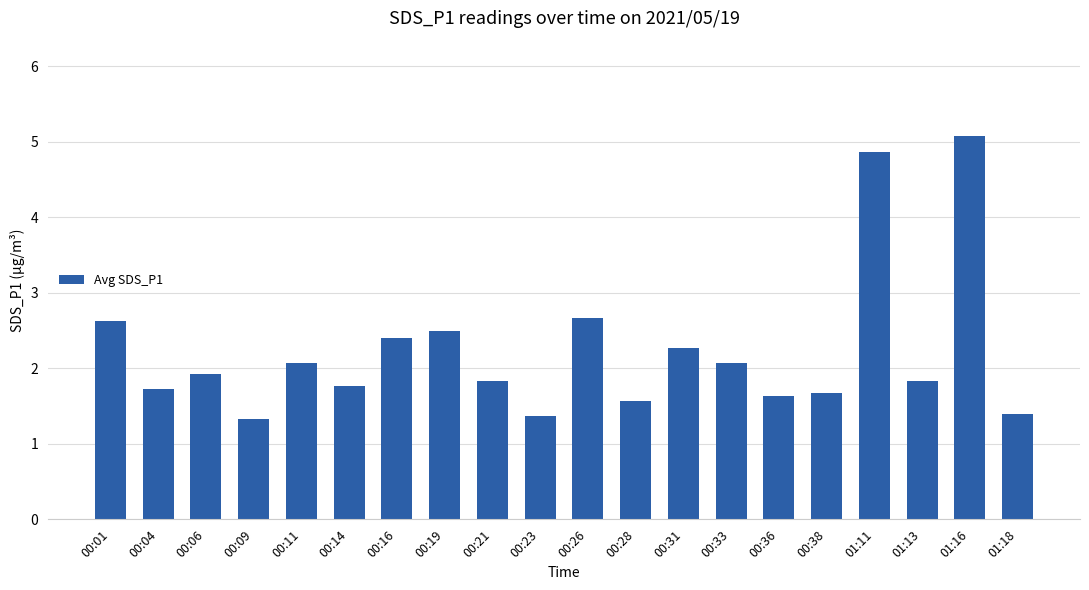

True or false: the data shows 0.8 at 00:26.

False